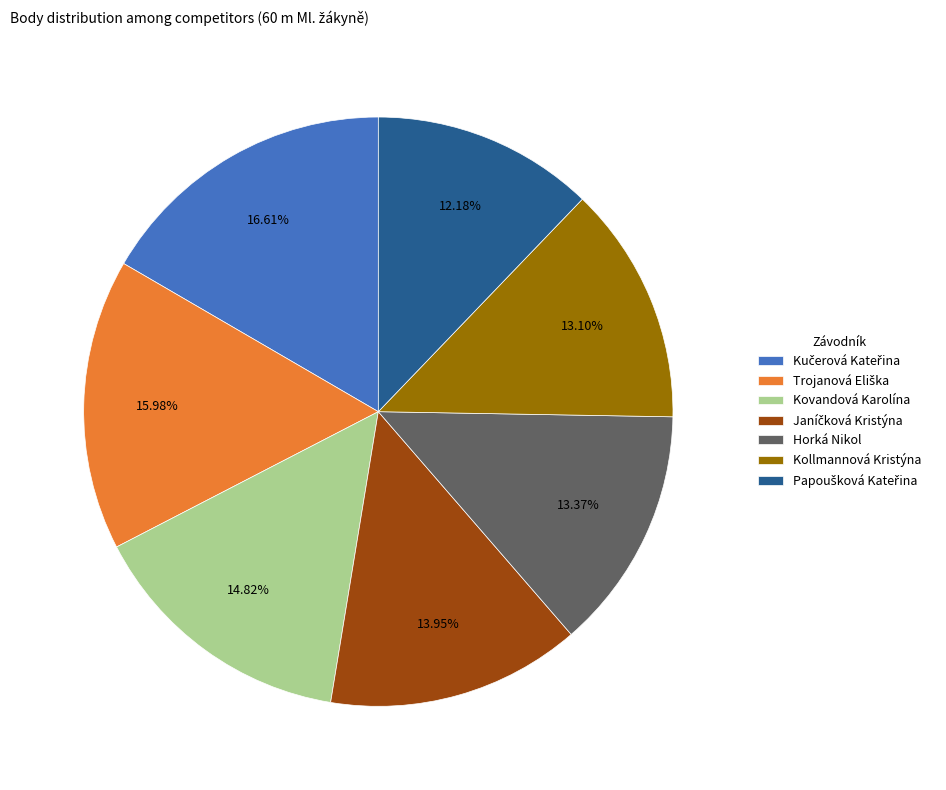

Which has a higher value, Kovandová Karolína or Horká Nikol?

Kovandová Karolína